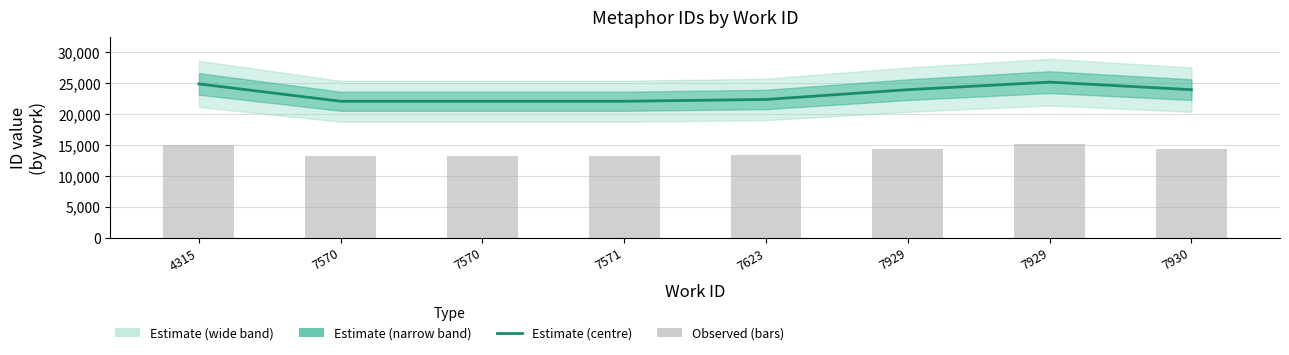

Between 7570 and 7929, which series saw the biggest shift?

Estimate